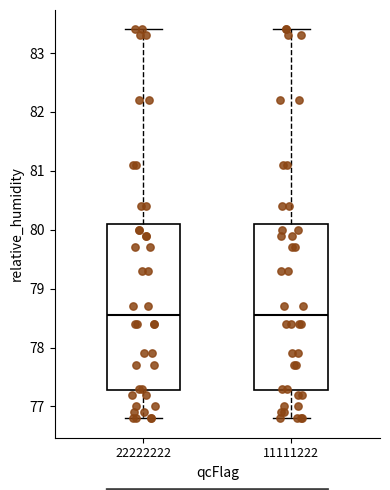

Where is the upper edge of the box at x = 22222222 on the y-axis? The values are not printed on the chart, so give them approximately, as read against the axis.

80.1